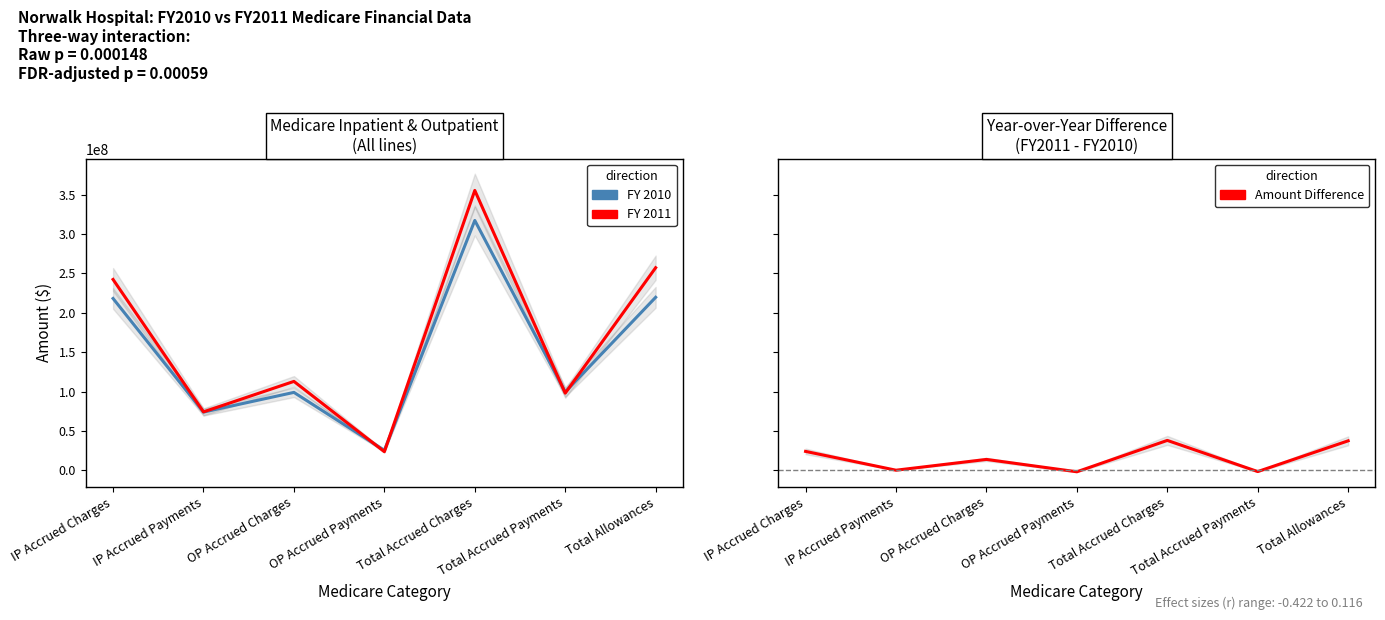

True or false: FY 2010 has a value of 74017104 at IP Accrued Payments.

True